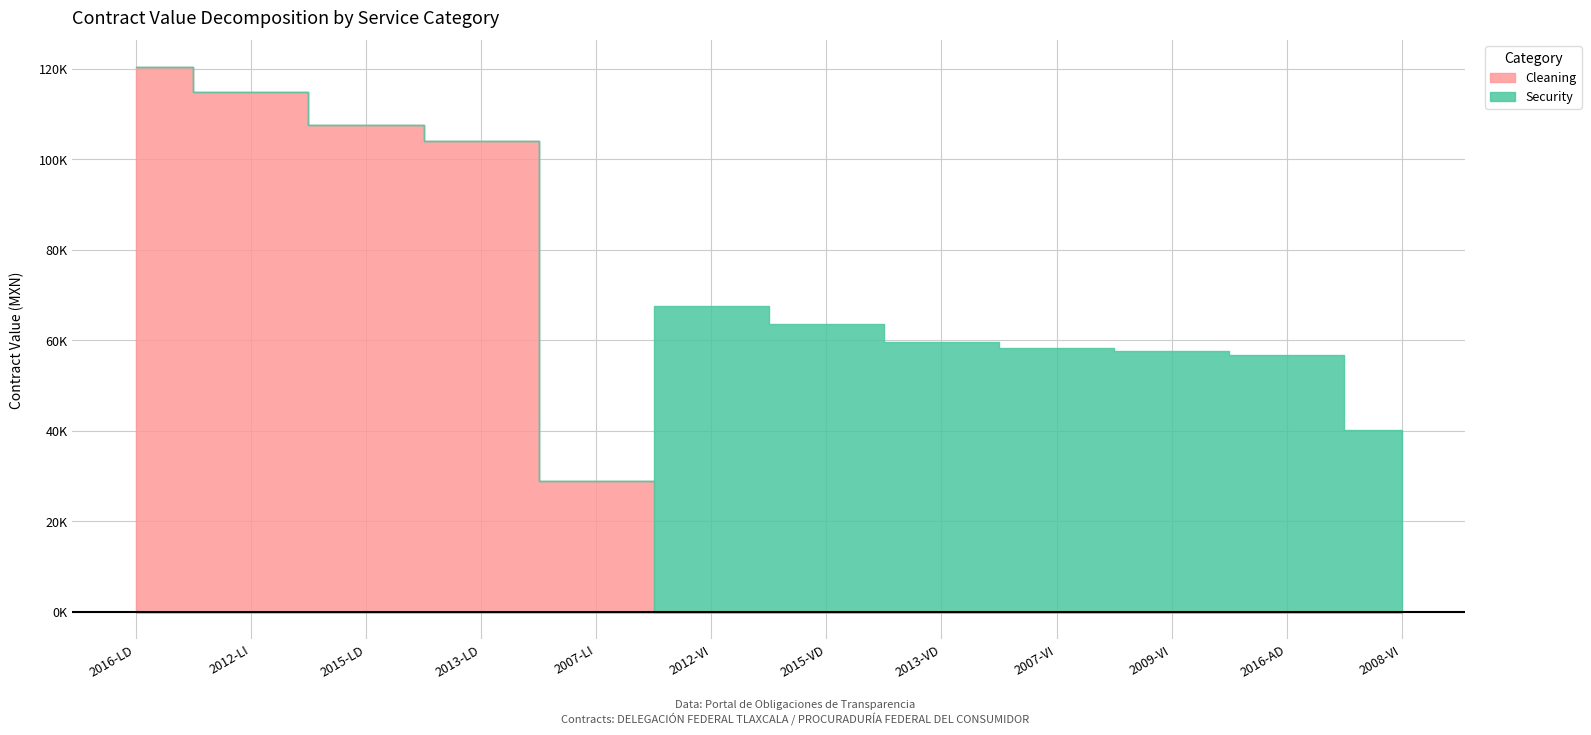

List the series in order of their peak value, highest first.

Cleaning, Security